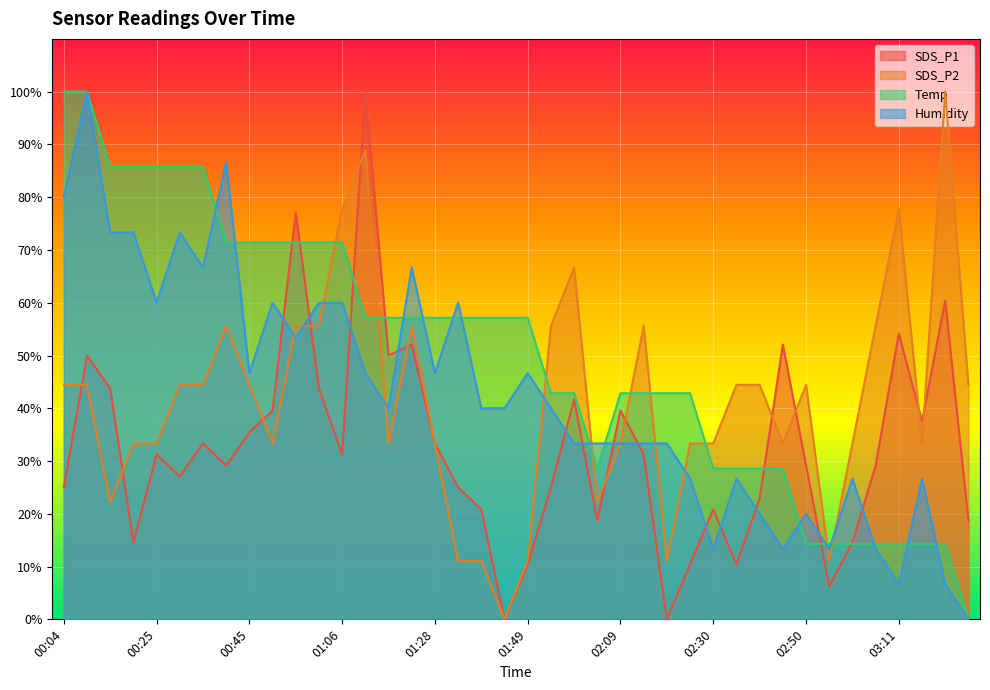

Where is Temp nearest to the value 50?

01:54